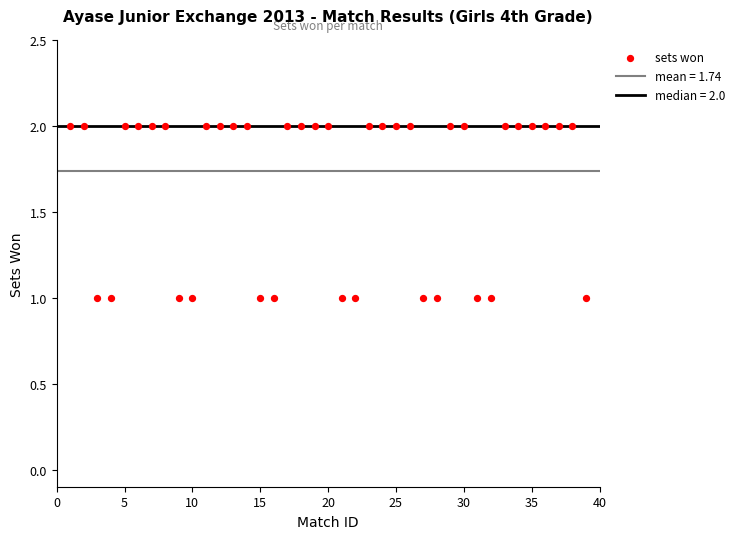

What is the range of X values (max minus min)?

38